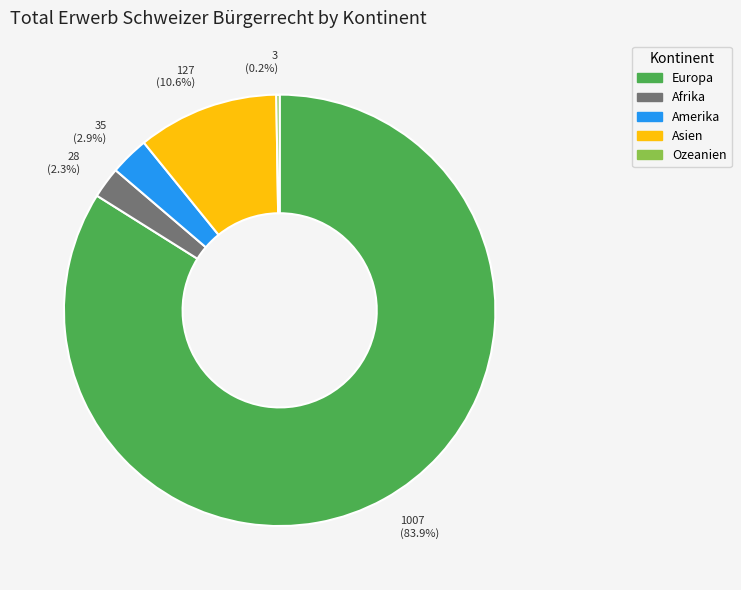

To the nearest percent, what is the average slice percentage?

20%